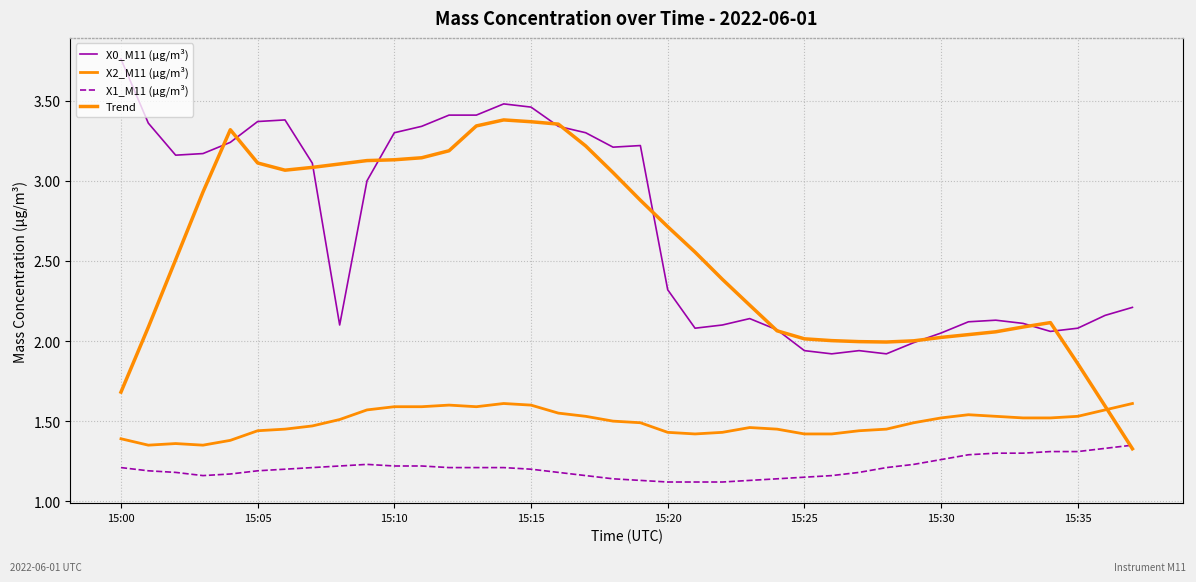

Does the chart have visible grid lines?

Yes